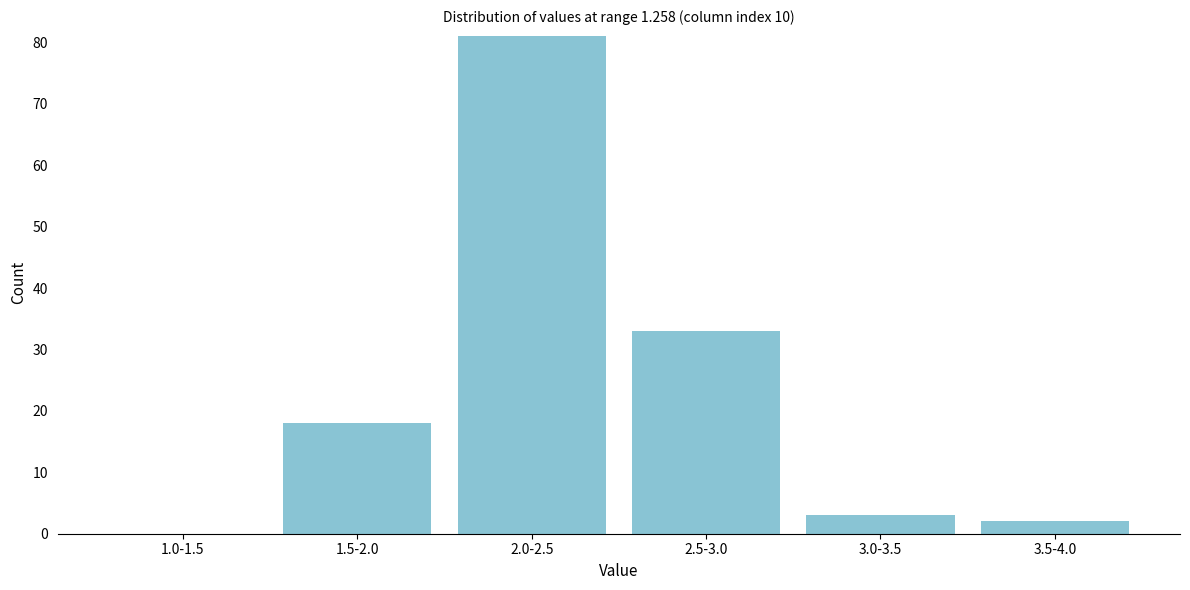

Reading left to right, transcribe all the data shown in this chart.

1.0-1.5=0	1.5-2.0=18	2.0-2.5=81	2.5-3.0=33	3.0-3.5=3	3.5-4.0=2